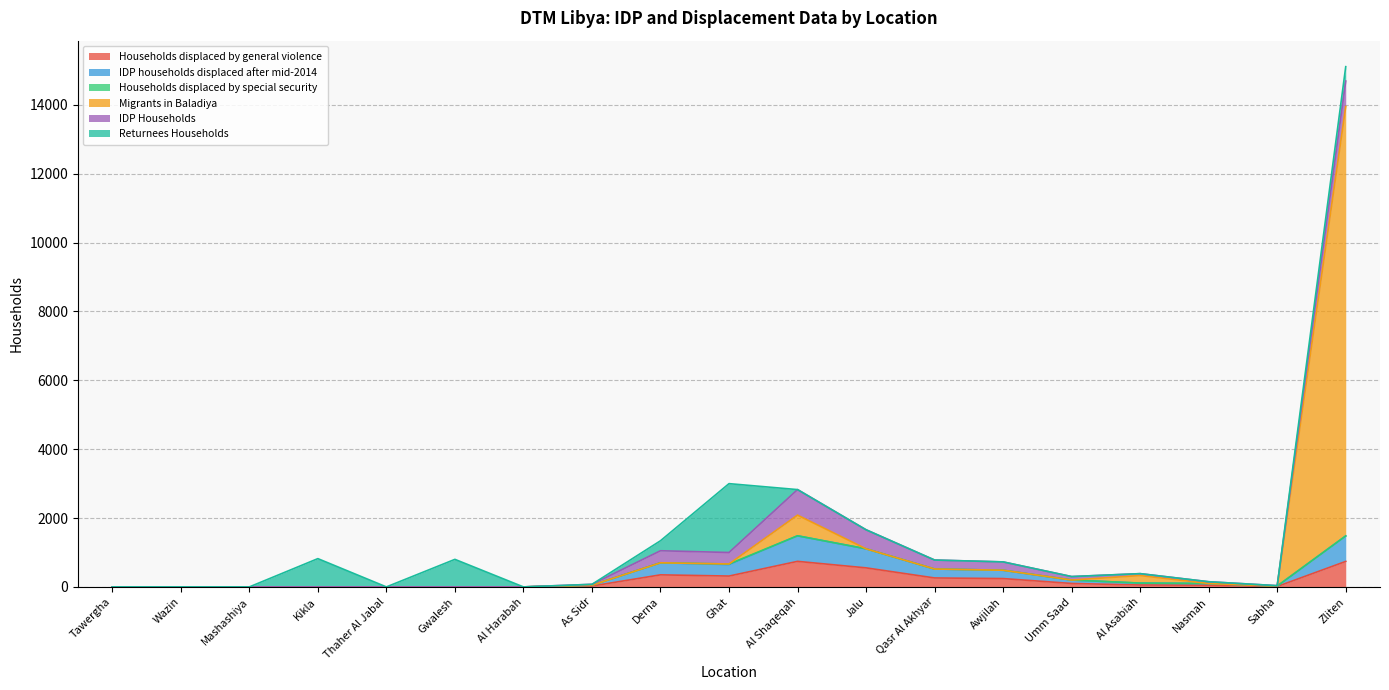

Which series has the largest total across all categories?

Migrants in Baladiya